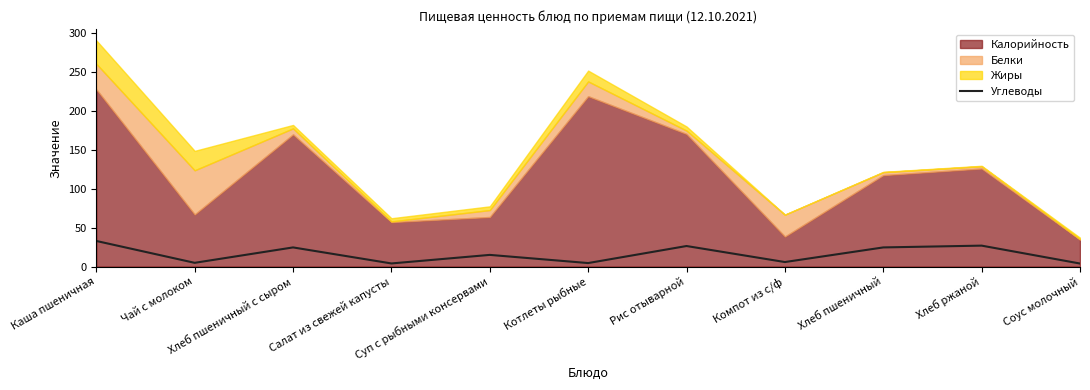

What value does the data have at Суп с рыбными консервами?

15.0